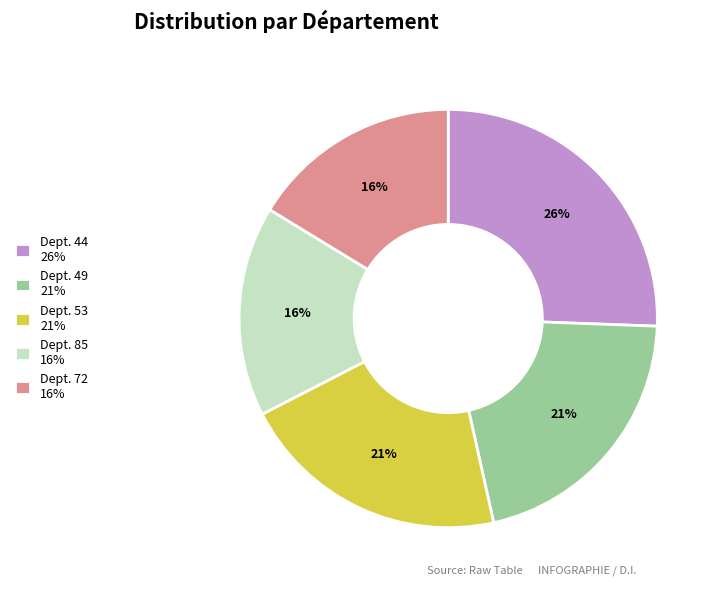

To the nearest percent, what is the average slice percentage?

20%